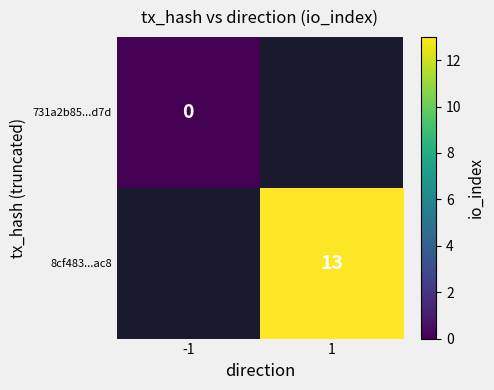

At how many categories does at least one series exceed 4?

1